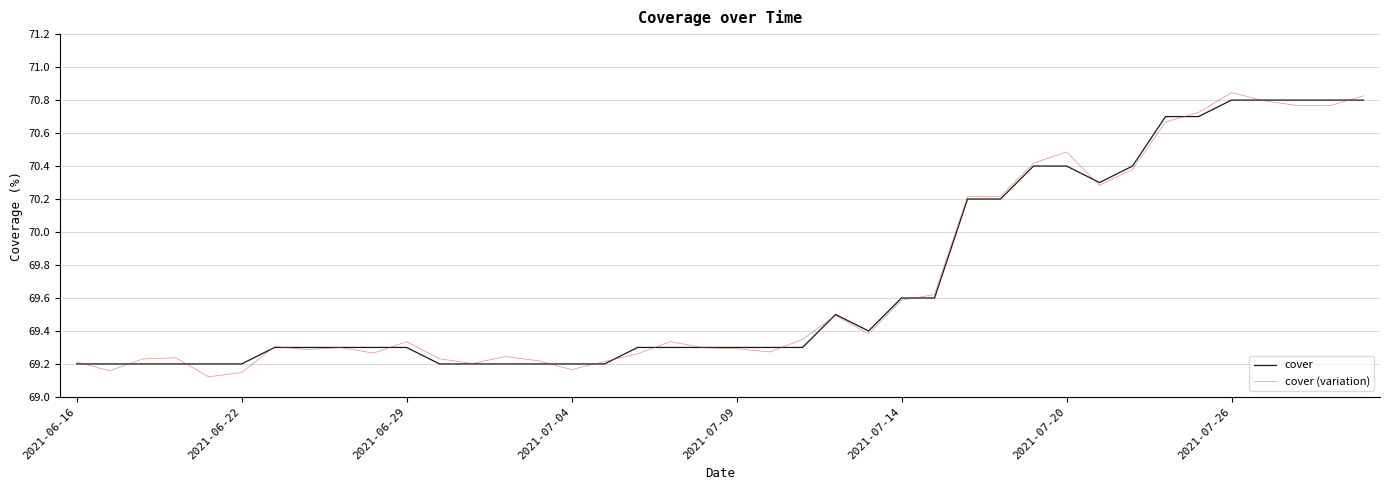

Does the chart have visible grid lines?

Yes